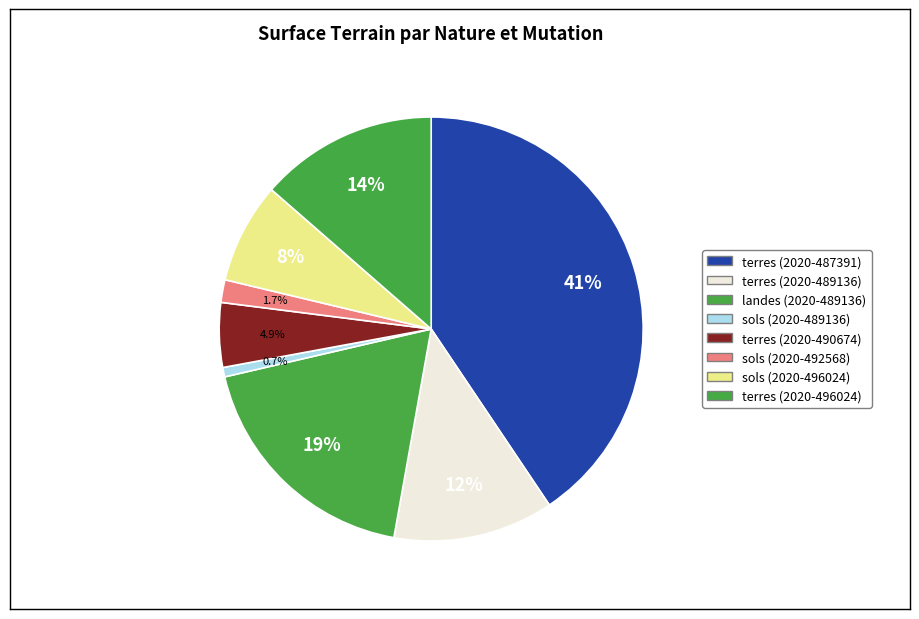

What is the total percentage of sols (2020-489136) and terres (2020-496024)?

14.3%